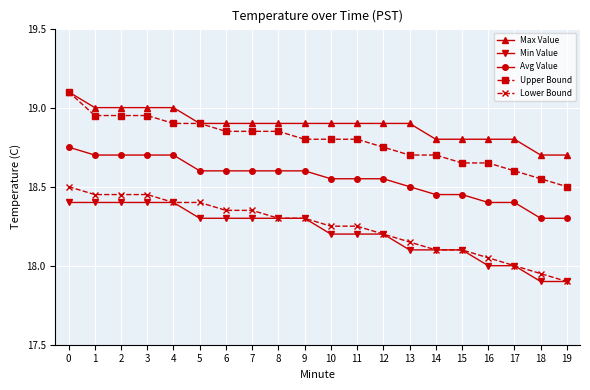

What is the difference between the highest and lowest values at 1?

0.6